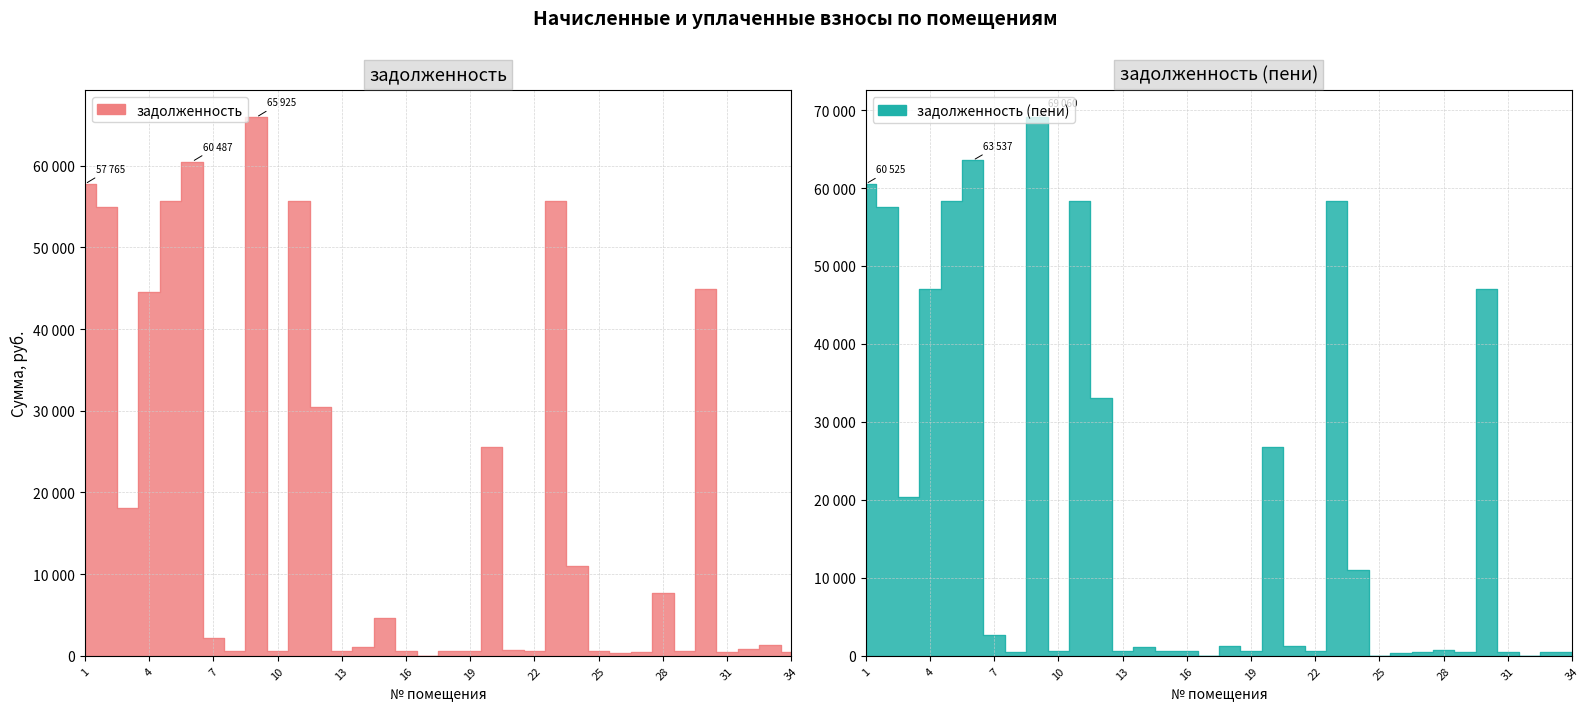

What is the total value across all series at 28?

8527.6